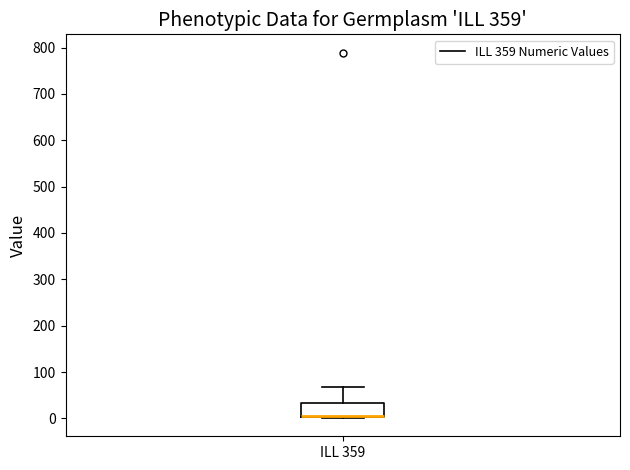

Where is the upper edge of the box for ILL 359 on the y-axis? The values are not printed on the chart, so give them approximately, as read against the axis.

30